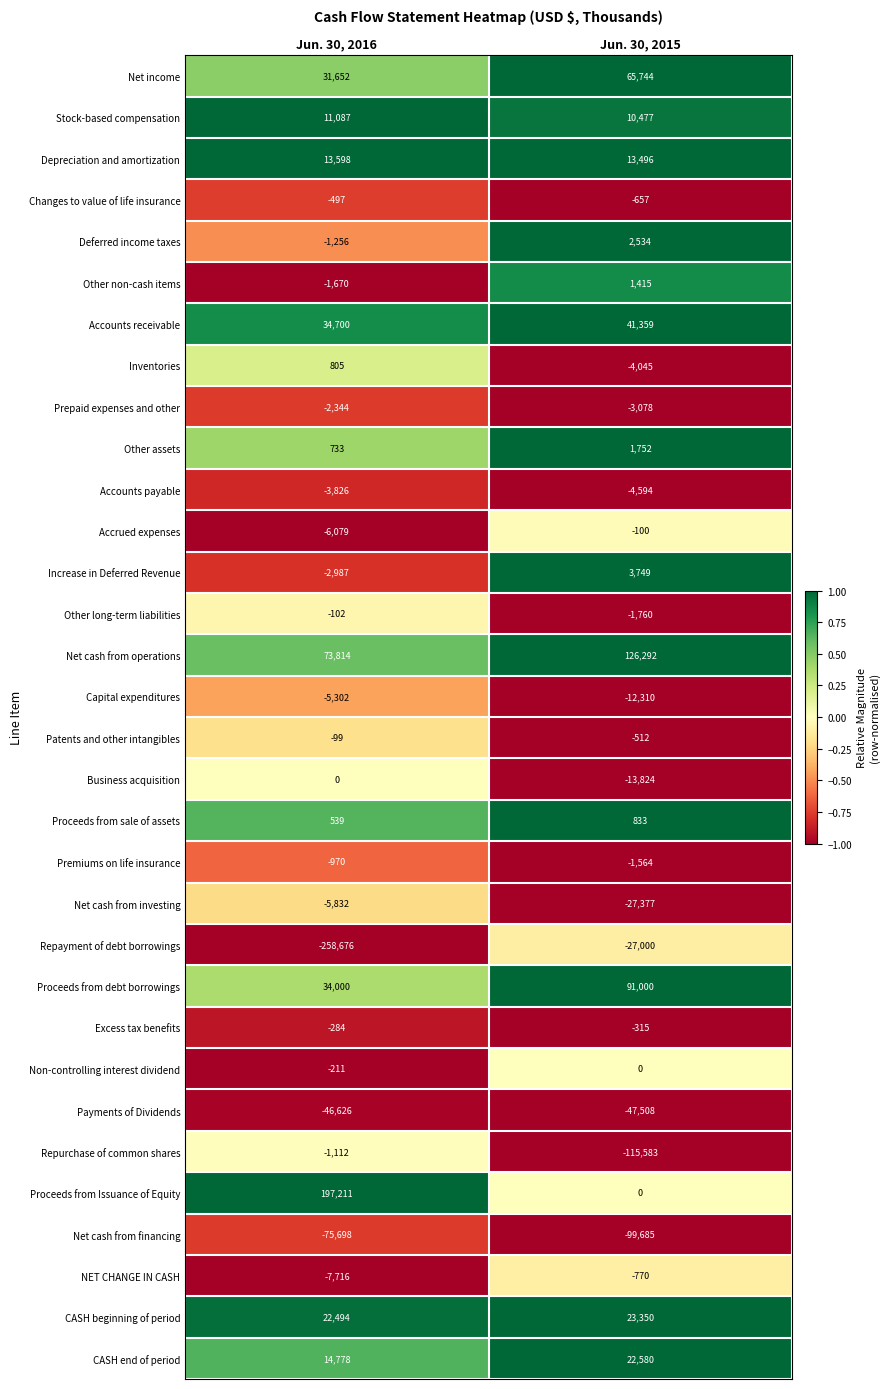

The Inventories series shows 805 at Jun. 30, 2016. True or false?

True